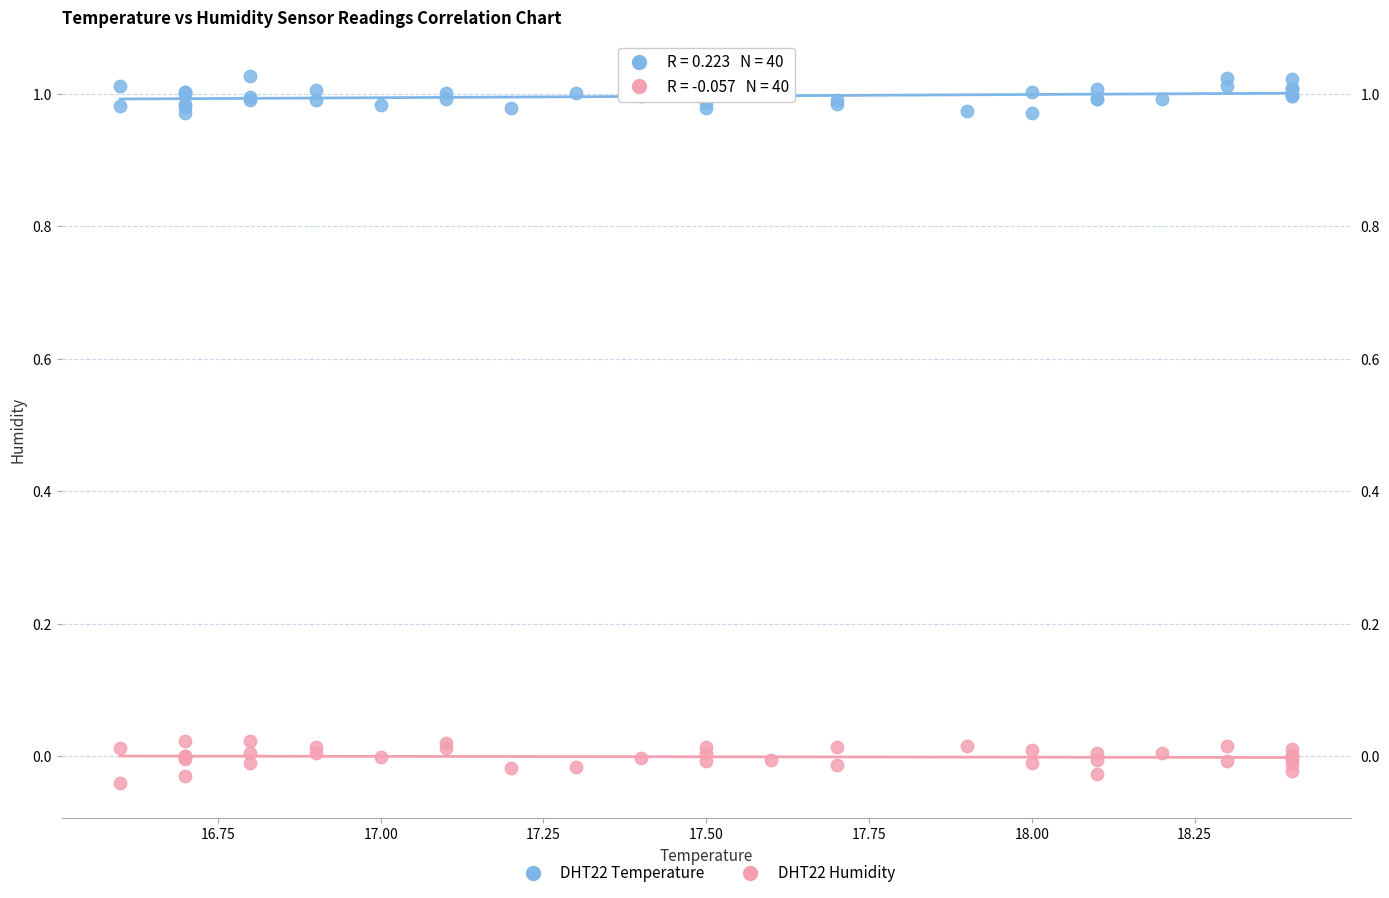

What is the X range (max minus min) for the scatter plot?

1.8